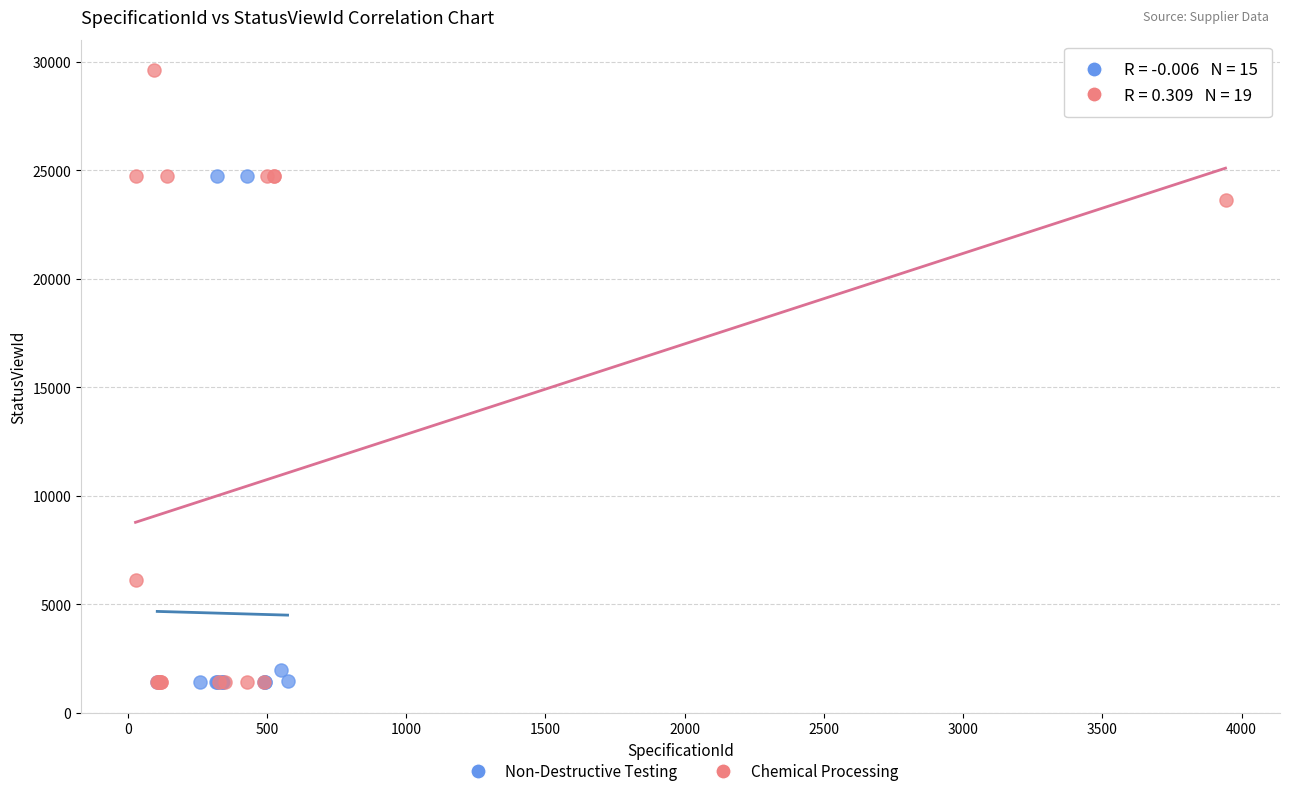

Which series has the largest Y range (max minus min)?

Chemical Processing